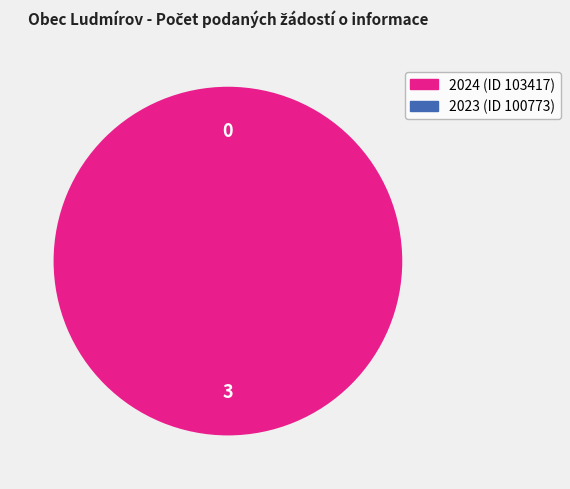

Which category has the smallest portion of the pie?

2023 (ID 100773)